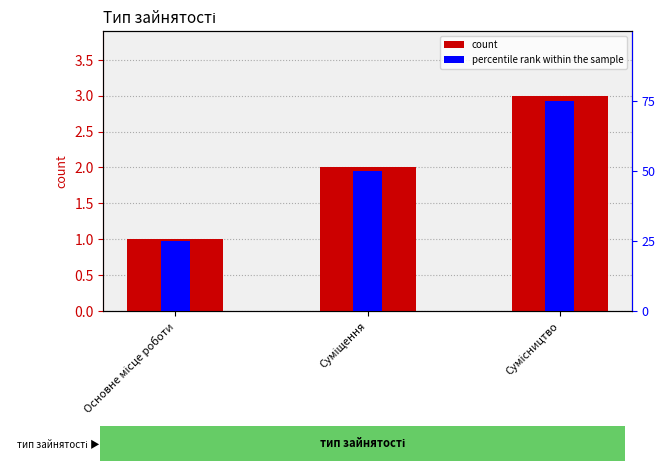

How many percentile rank within the sample values are between 1 and 3?

3